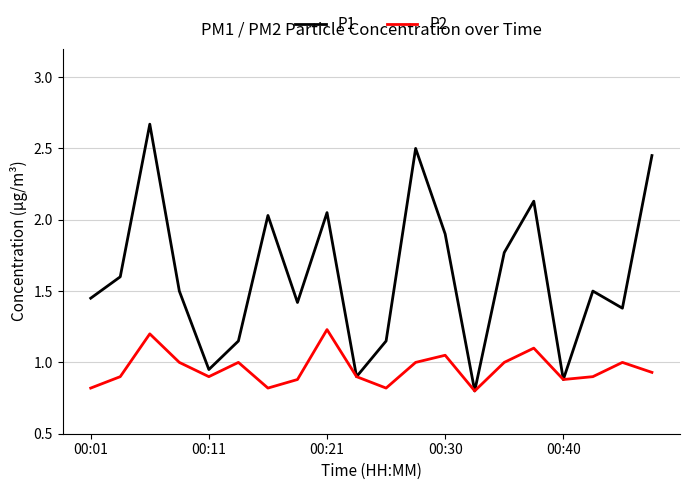

How many values in the P1 series are below 1?

4